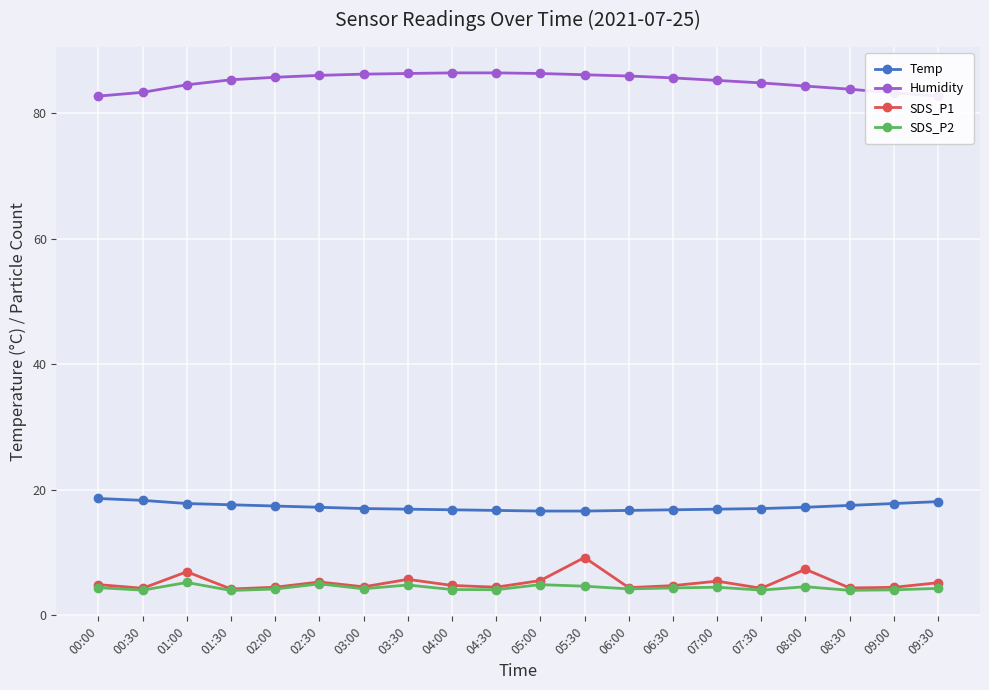

Is it true that SDS_P2 equals 2.6 at 00:30?

False